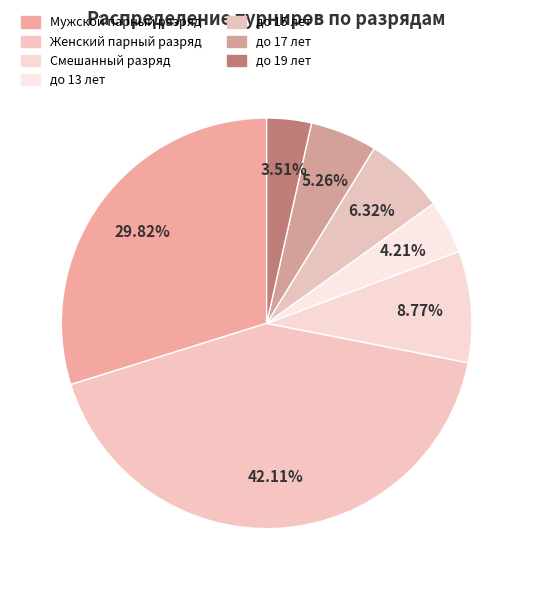

To the nearest percent, what is the combined percentage of Смешанный разряд and до 19 лет?

12%